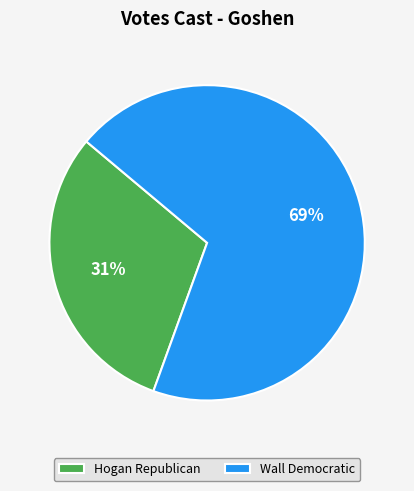

Is the sum of Hogan Republican and Wall Democratic greater than half?

Yes